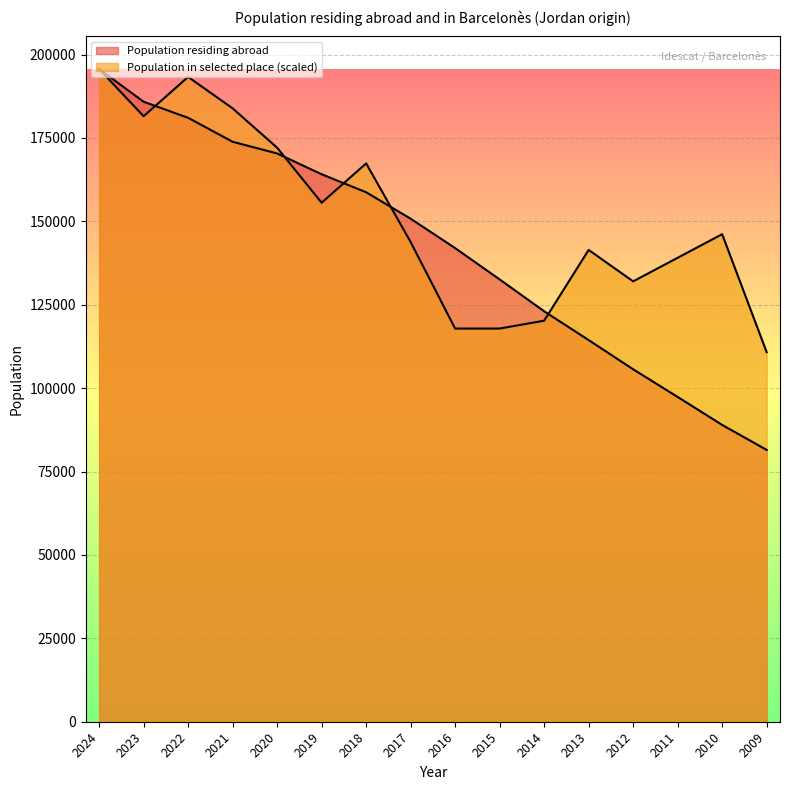

Which series has the widest spread of values?

Population residing abroad